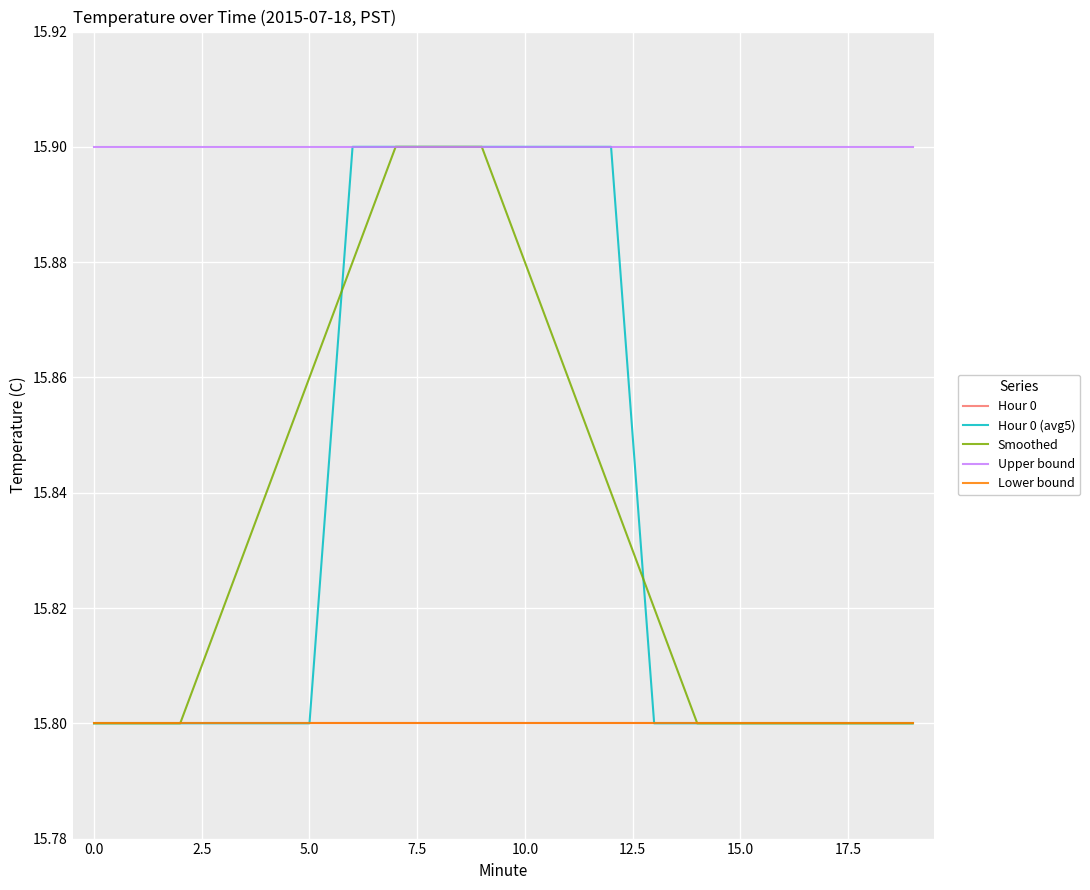

Does the chart display data point markers on the line(s)?

No